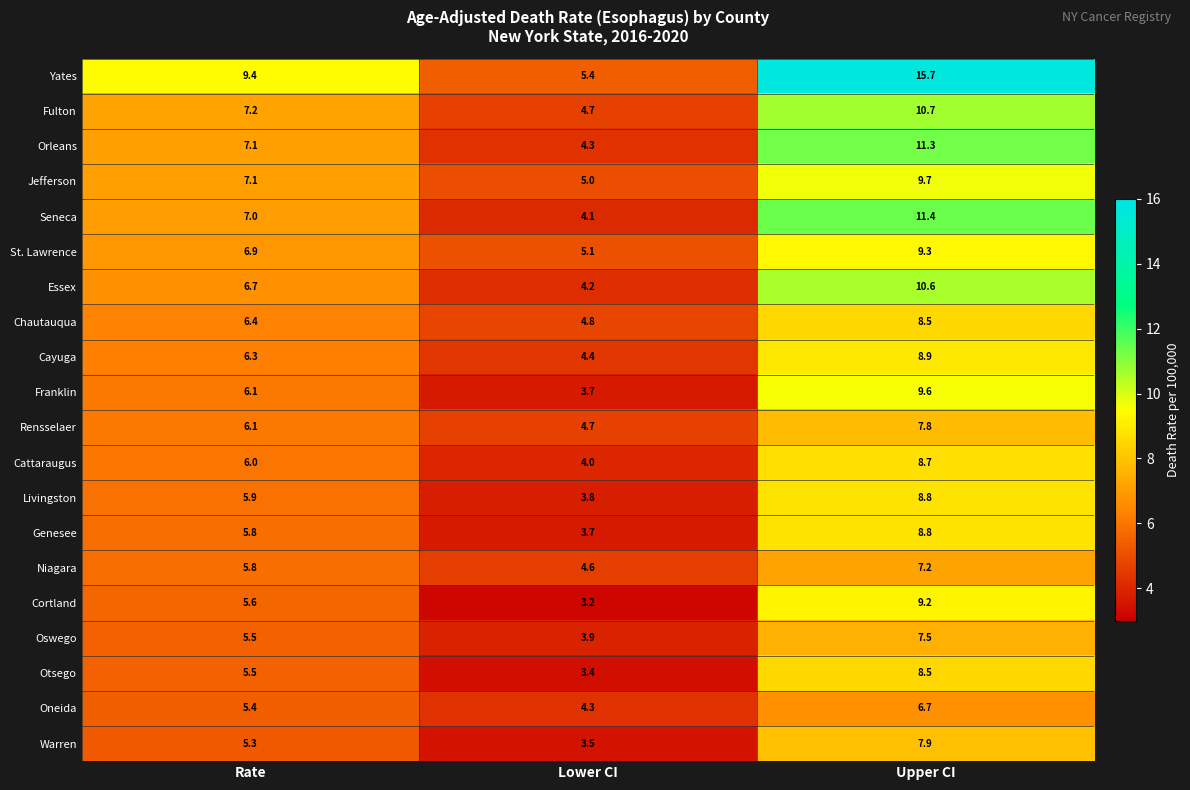

Is it true that Chautauqua equals 7.9 at Lower CI?

False